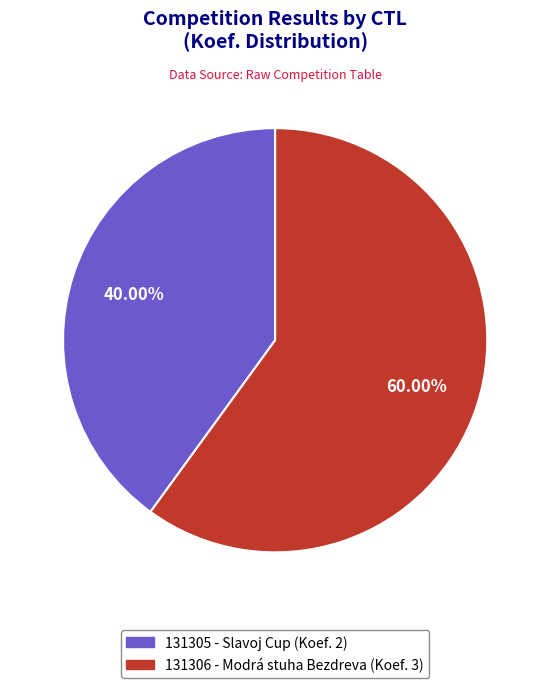

Rank the categories by value from lowest to highest.

131305, 131306